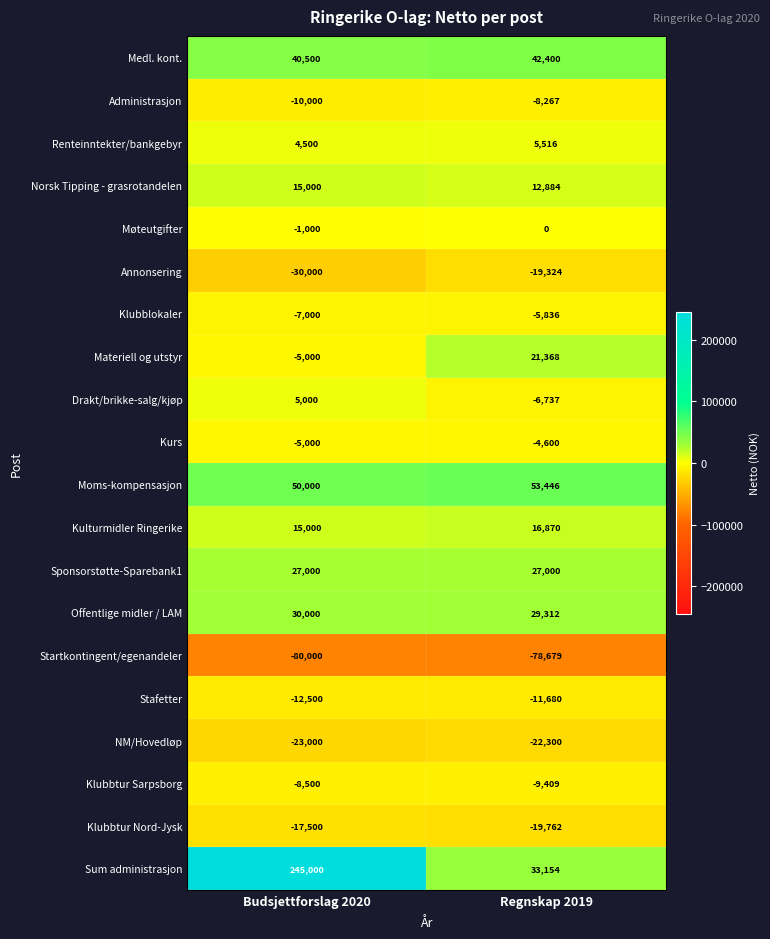

What is the sum of all Klubbtur Sarpsborg values?

-17909